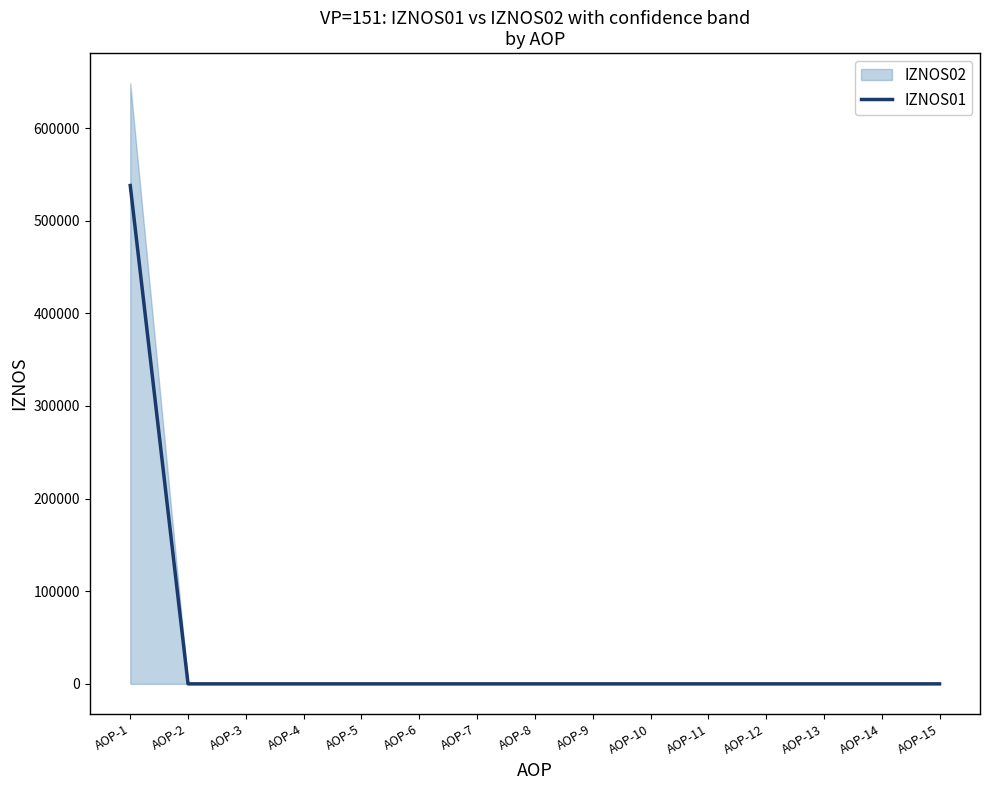

Reading left to right, extract all data points from this chart.

538005.4	0.0	0.0	0.0	0.0	0.0	0.0	0.0	0.0	0.0	0.0	0.0	0.0	0.0	0.0